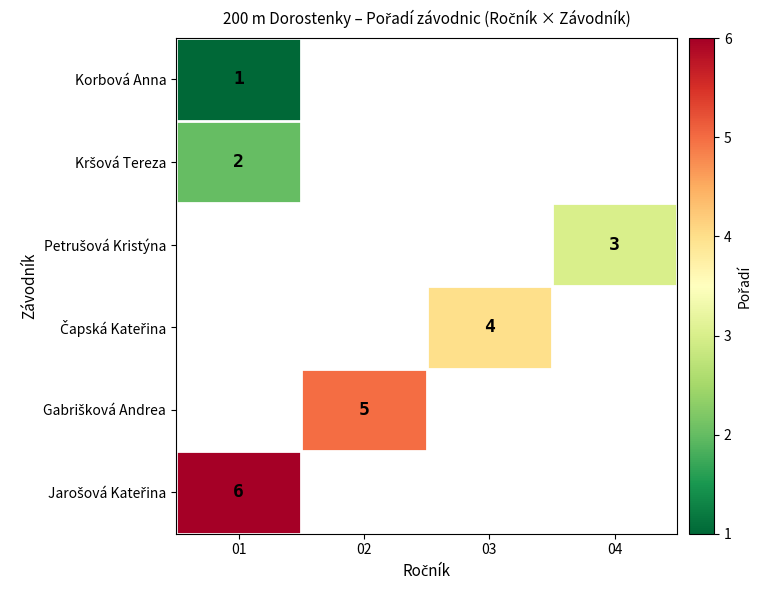

Which has a higher value, 01 or 04?

04